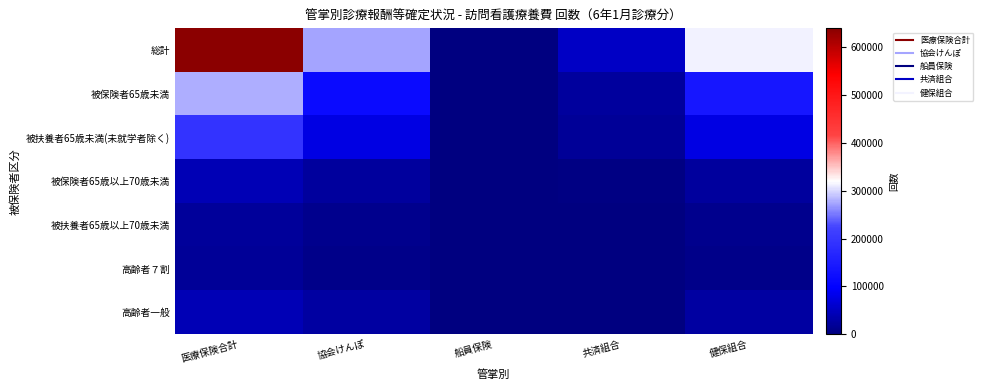

Reading left to right, list all the values displayed in this chart.

総計: 医療保険合計=639830	協会けんぽ=272494	船員保険=454	共済組合=54206	健保組合=312676
被保険者65歳未満: 医療保険合計=279072	協会けんぽ=115283	船員保険=152	共済組合=23723	健保組合=139914
被扶養者65歳未満(未就学者除く): 医療保険合計=193616	協会けんぽ=75600	船員保険=59	共済組合=17941	健保組合=75600
被保険者65歳以上70歳未満: 医療保険合計=41032	協会けんぽ=22916	船員保険=15	共済組合=2589	健保組合=22916
被扶養者65歳以上70歳未満: 医療保険合計=20242	協会けんぽ=10031	船員保険=0	共済組合=1383	健保組合=10031
高齢者７割: 医療保険合計=18384	協会けんぽ=8714	船員保険=90	共済組合=428	健保組合=8714
高齢者一般: 医療保険合計=41616	協会けんぽ=25720	船員保険=25	共済組合=1490	健保組合=25720